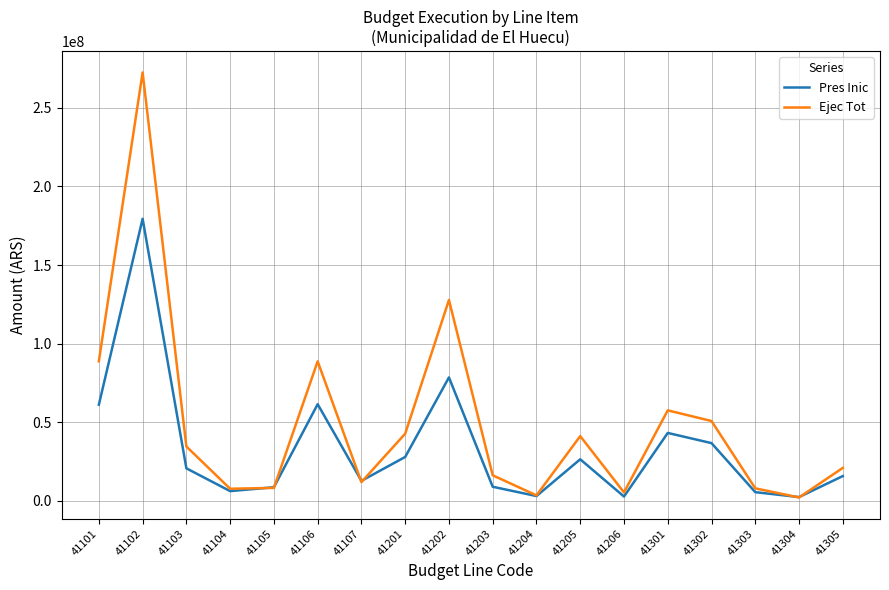

At which label does Ejec Tot first exceed 34442238?

41101